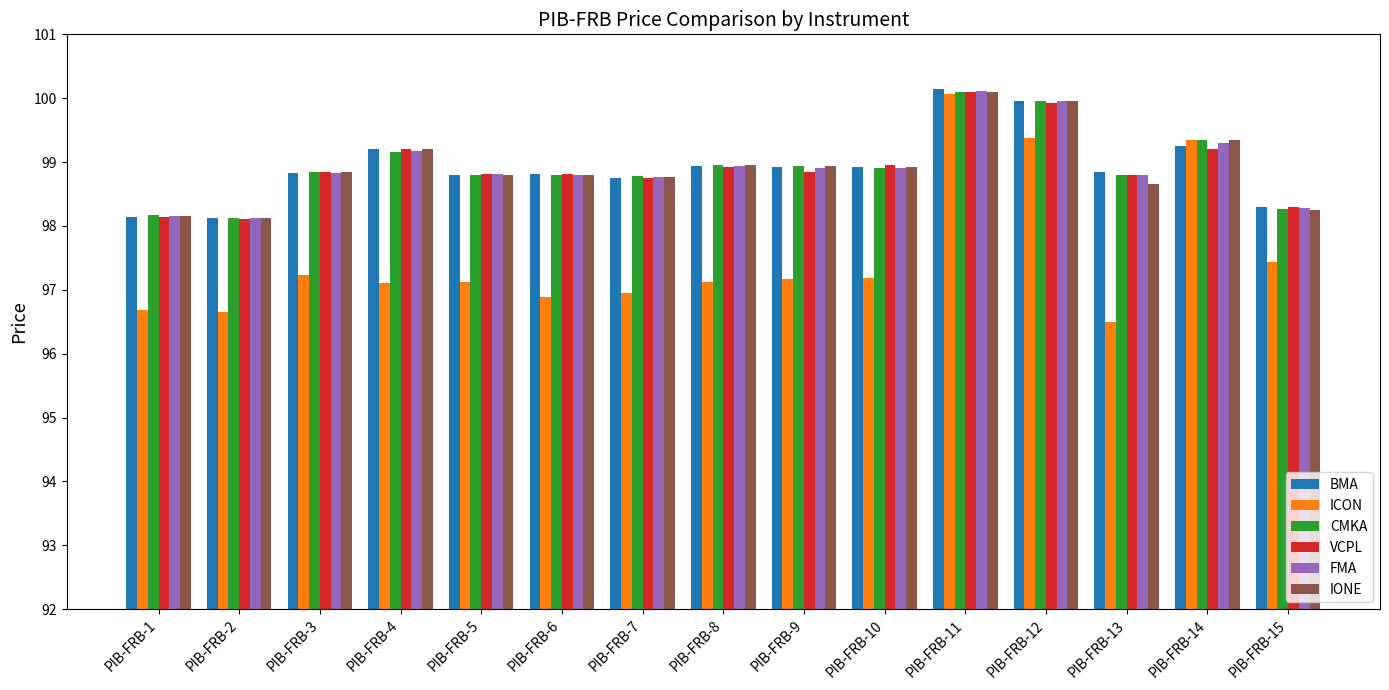

Which series changed the most between PIB-FRB-2 and PIB-FRB-6?

VCPL